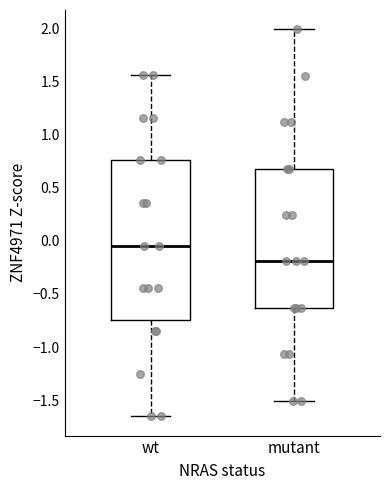

Where does the upper whisker of the box for wt end on the y-axis? The values are not printed on the chart, so give them approximately, as read against the axis.

1.55